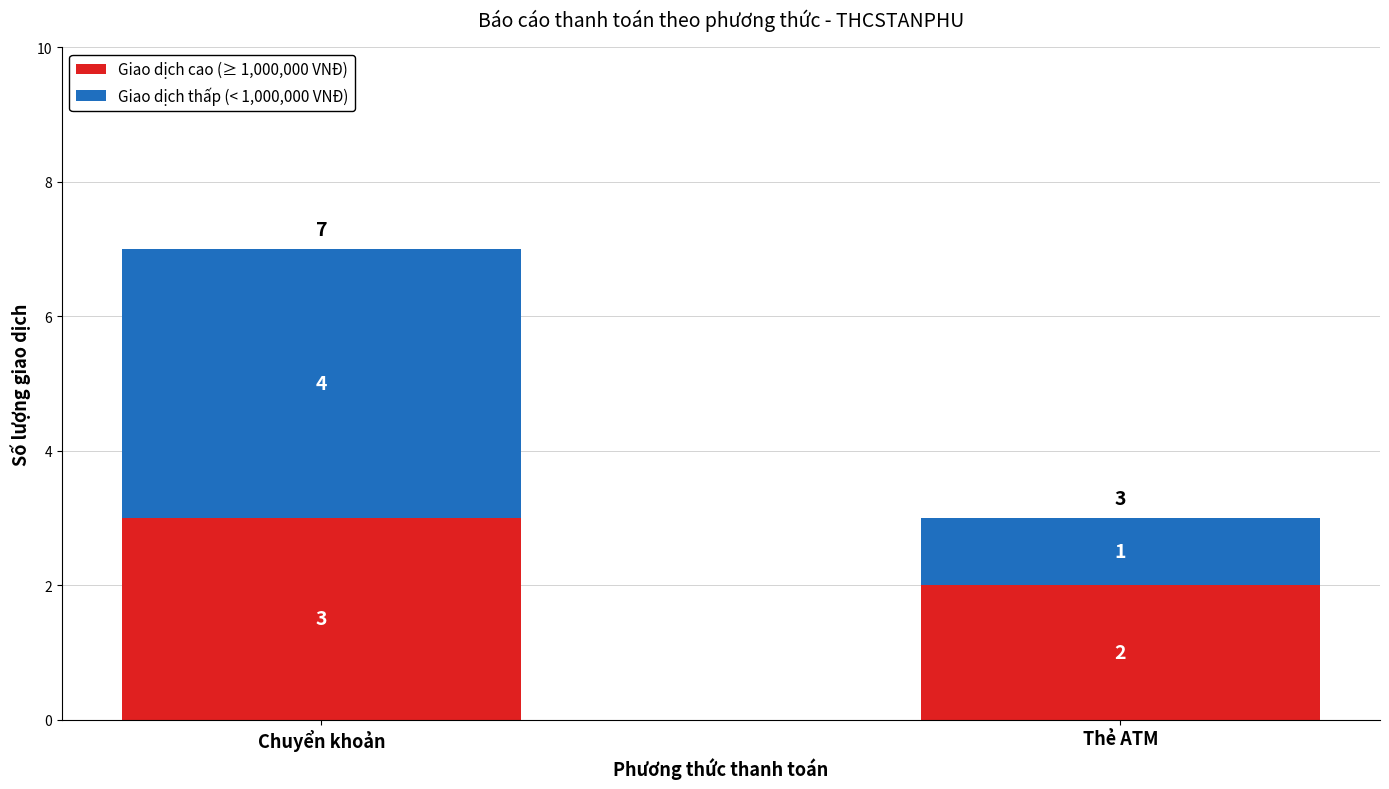

What is the total value across all series at Chuyển khoản?

7